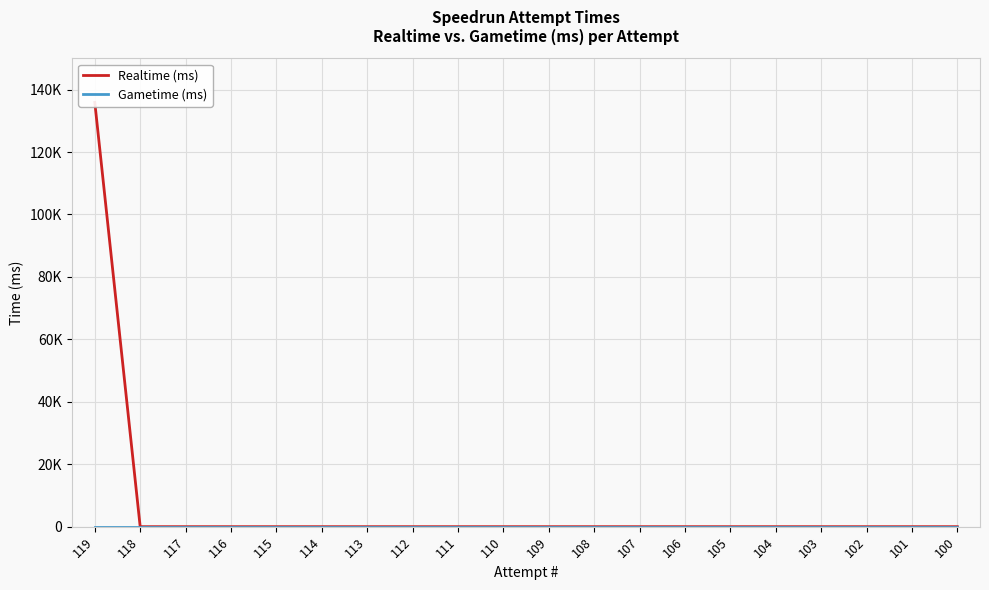

The value of Realtime (ms) at 111 is -45981. True or false?

False